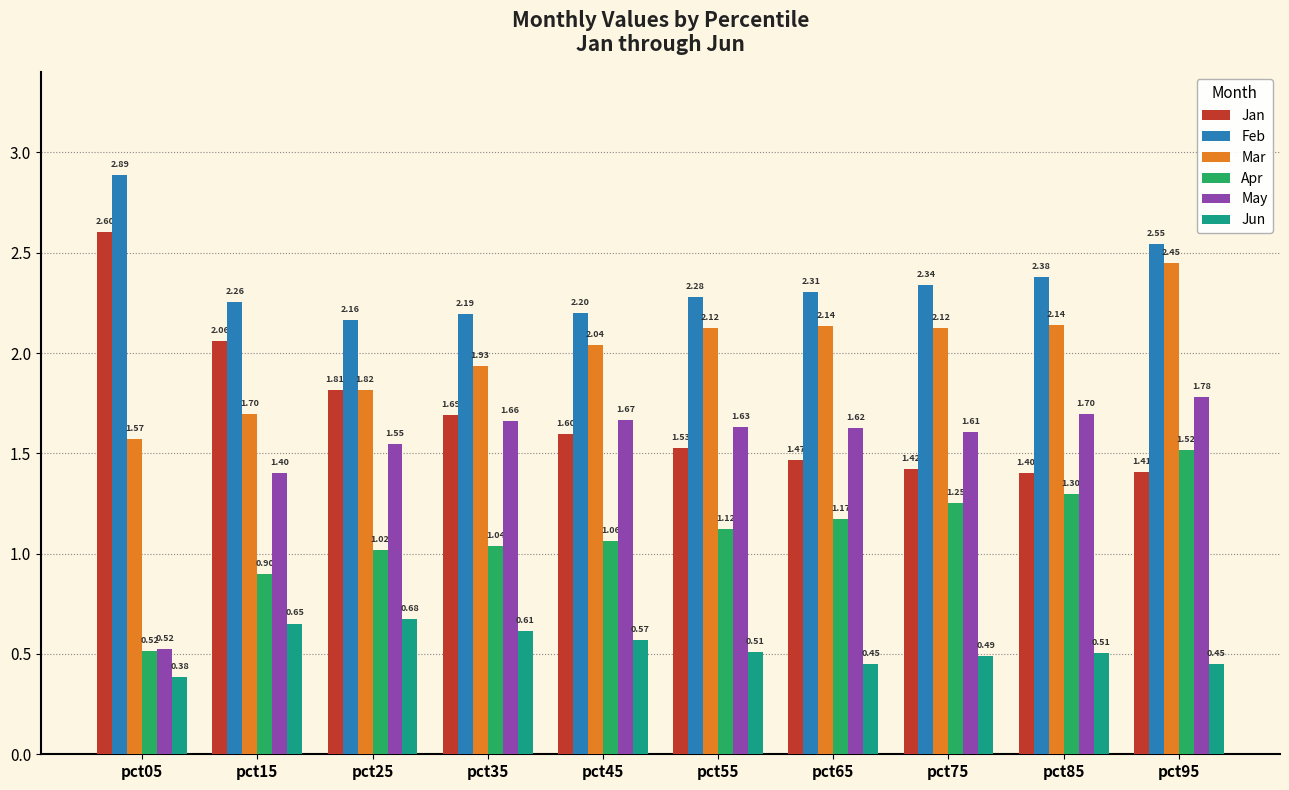

What is the sum of all May values?

15.1